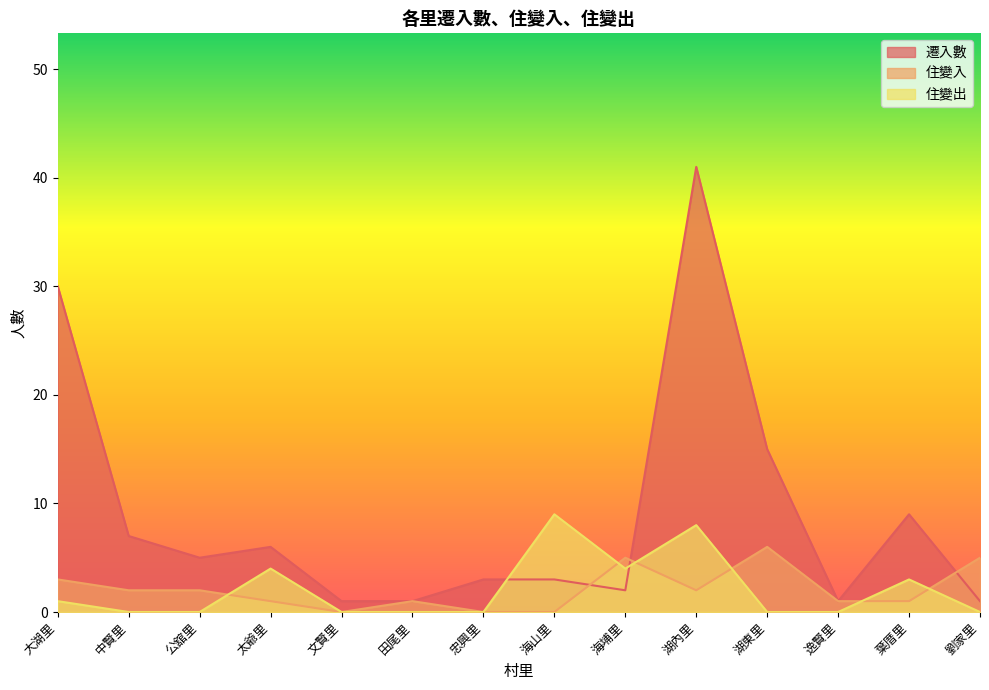

Where is 遷入數 nearest to the value 21?

湖東里